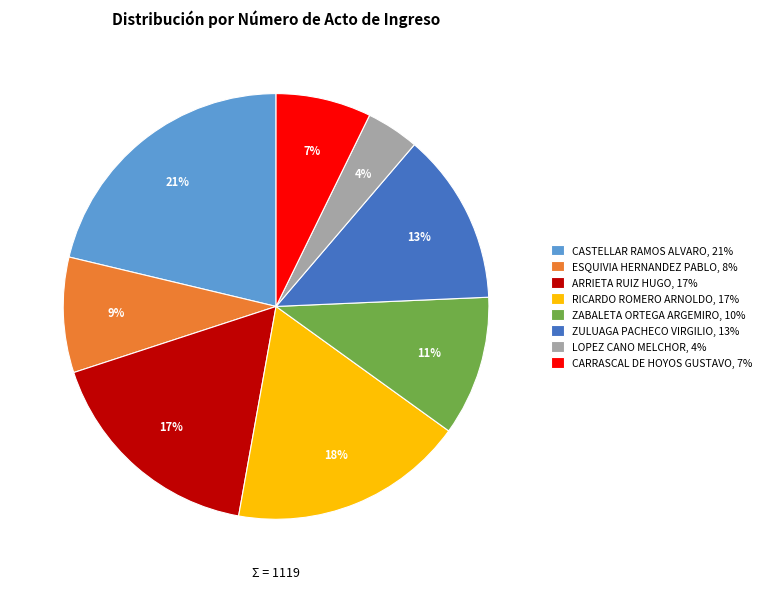

Do CASTELLAR RAMOS ALVARO, 21% and LOPEZ CANO MELCHOR, 4% together represent more than half of the pie?

No